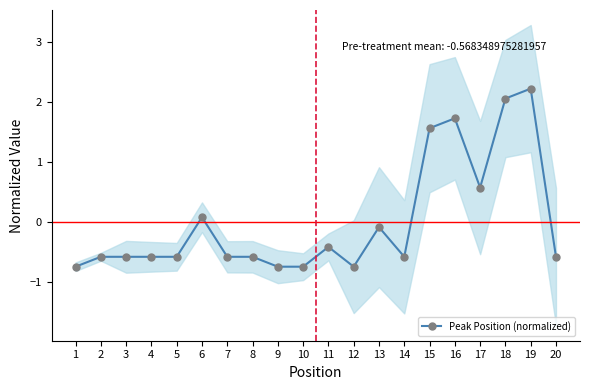

True or false: the data has more than 2 interior local peaks.

True